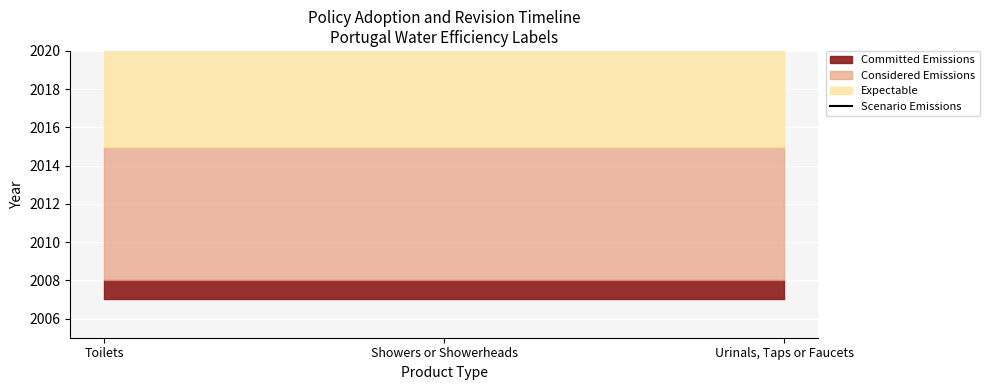

Does the chart display data point markers on the line(s)?

No